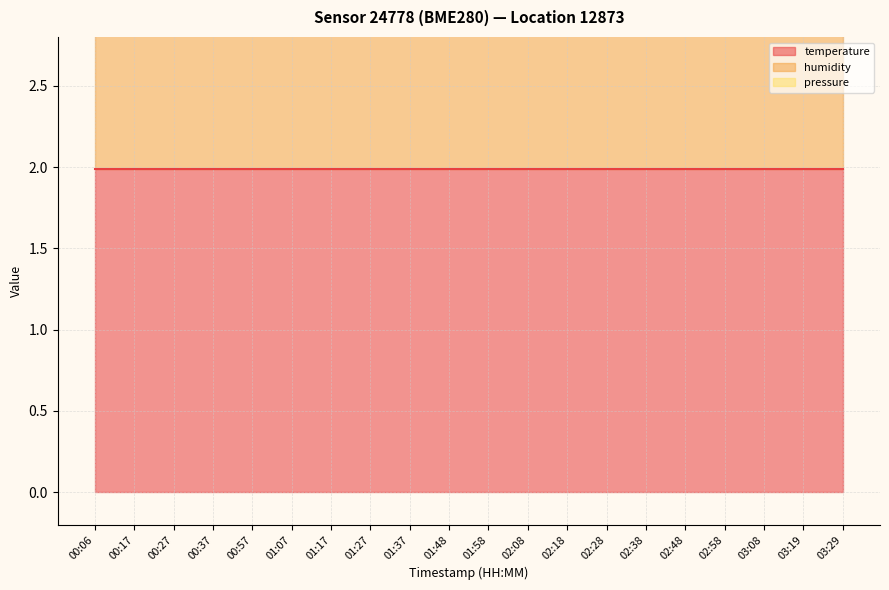

Reading right to left, transcribe all the data shown in this chart.

temperature: 2.0	2.0	2.0	2.0	2.0	2.0	2.0	2.0	2.0	2.0	2.0	2.0	2.0	2.0	2.0	2.0	2.0	2.0	2.0	2.0
humidity: 2.0	2.0	2.0	2.0	2.0	2.0	2.0	2.0	2.0	2.0	2.0	2.0	2.0	2.0	2.0	2.0	2.0	2.0	2.0	2.0
pressure: 0.0	0.0	0.0	0.0	0.0	0.0	0.0	0.0	0.0	0.0	0.0	0.0	0.0	0.0	0.0	0.0	0.0	0.0	0.0	0.0